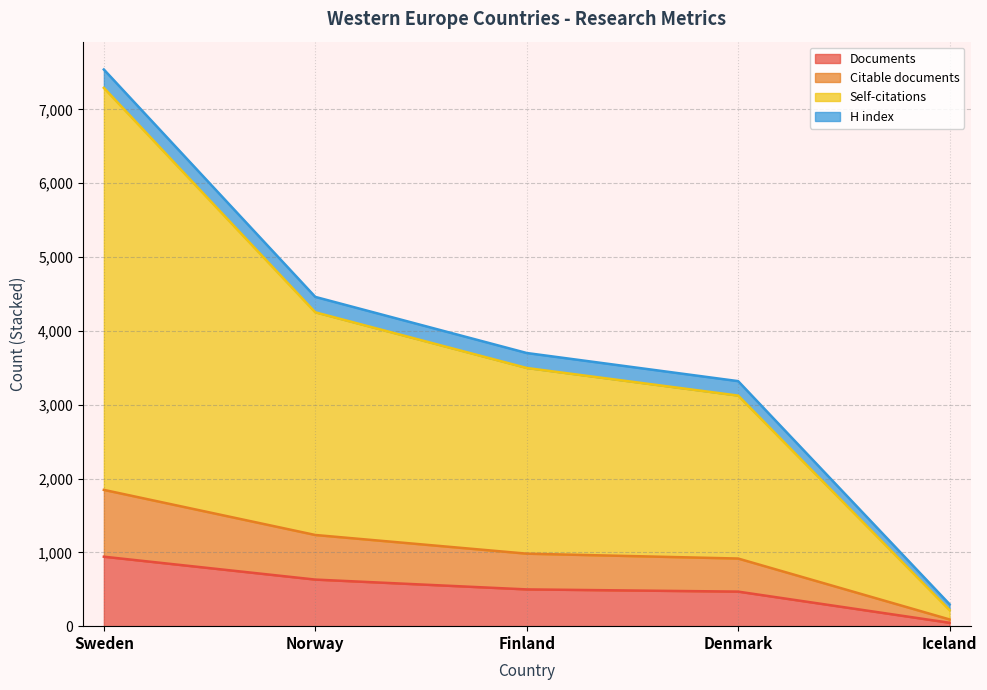

Is it true that Citations equals 170 at Iceland?

False